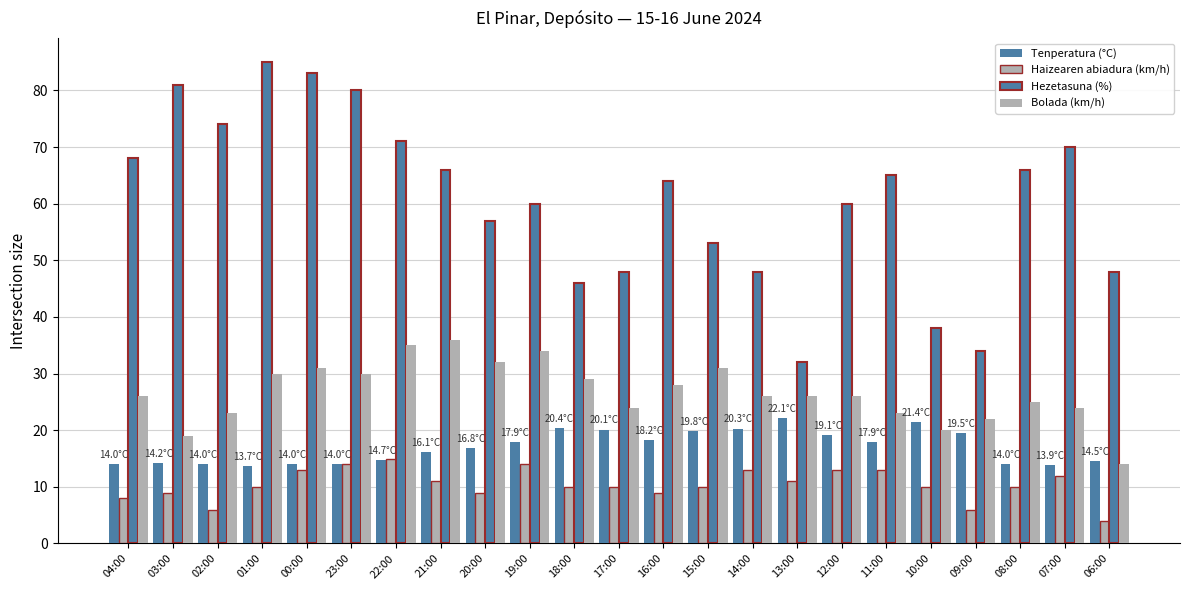

List the series in order of their peak value, lowest first.

Haizearen abiadura (km/h), Tenperatura (°C), Bolada (km/h), Hezetasuna (%)